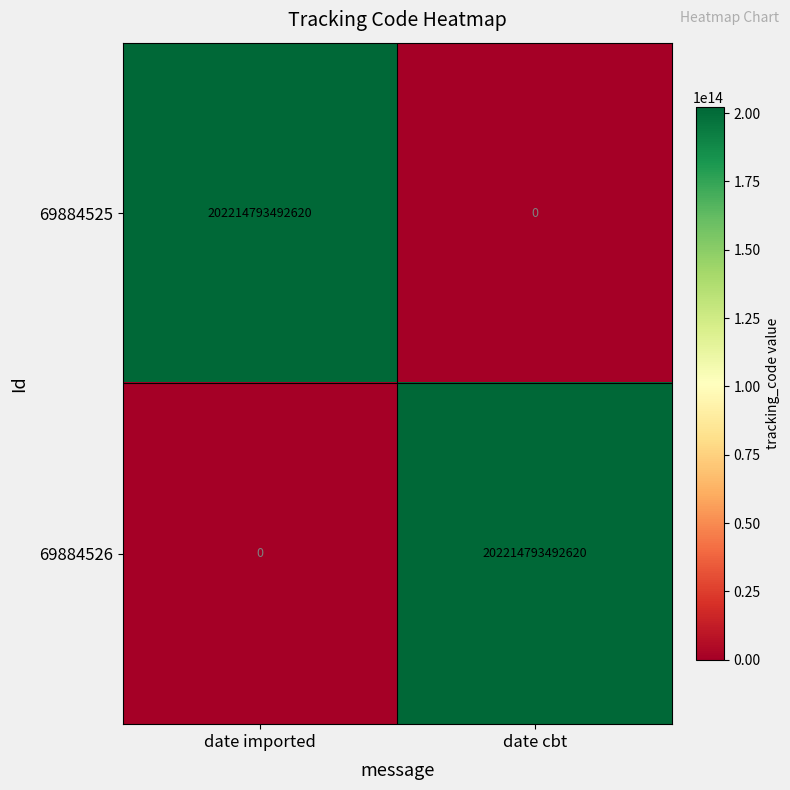

True or false: 69884525 has a value of 279205040949805 at date imported.

False